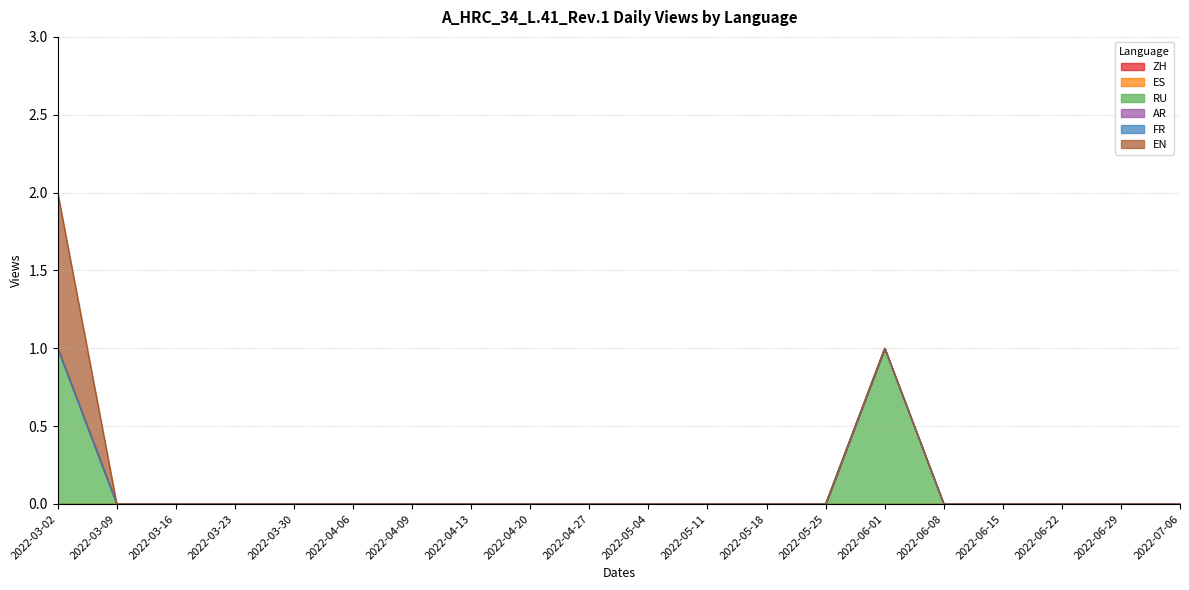

What position from the left is 2022-05-18?

13